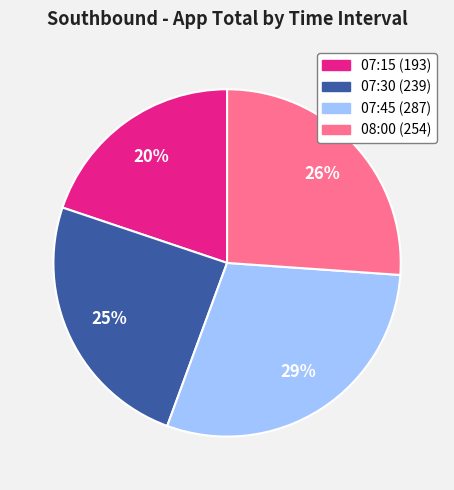

To the nearest percent, what portion does 07:30 represent?

25%